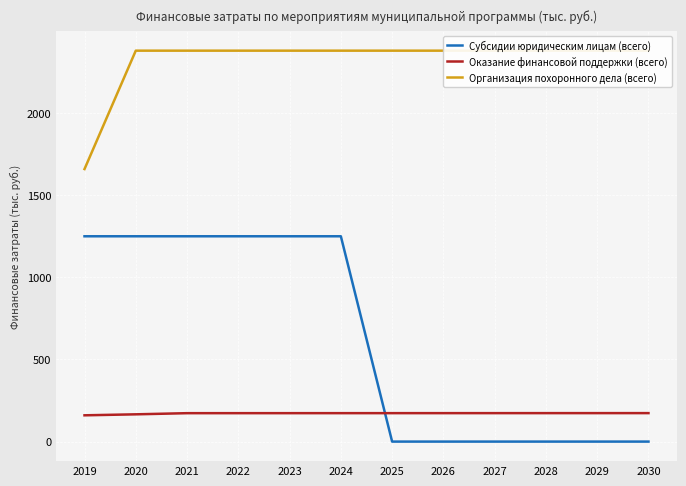

How many data points in Оказание финансовой поддержки (всего) are less than 173?

2